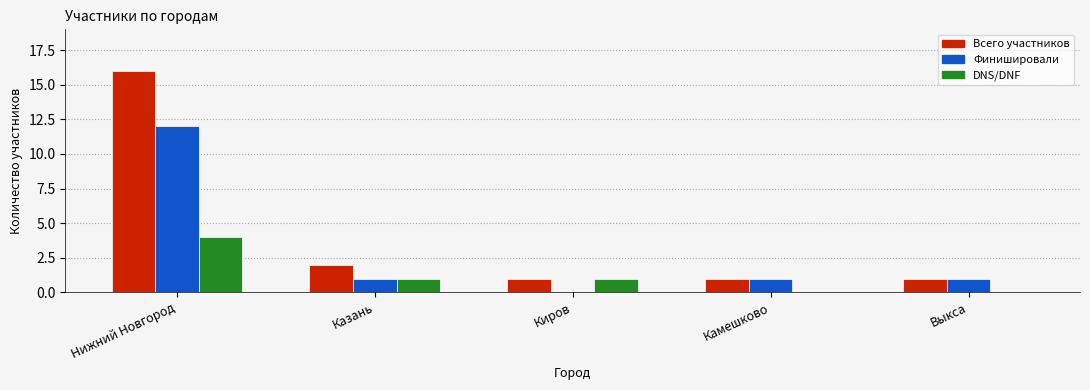

How many categories are shown in the chart?

5